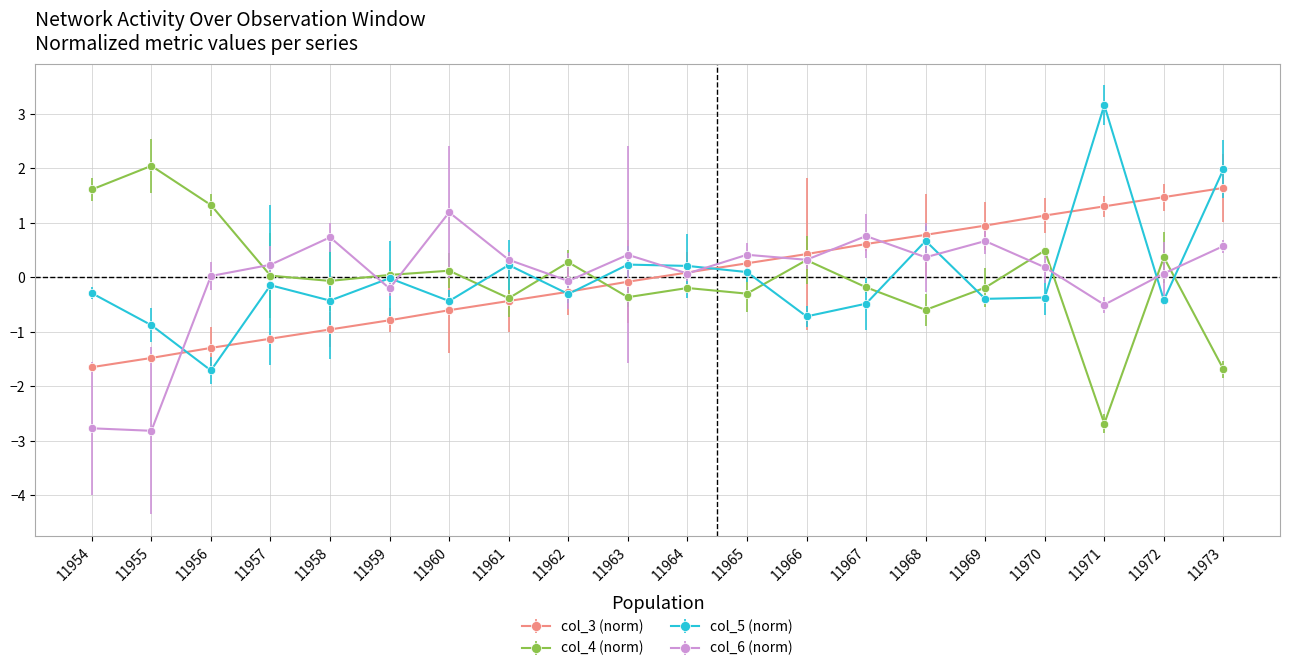

What is the spread (max minus min) of values at 11964?

0.4